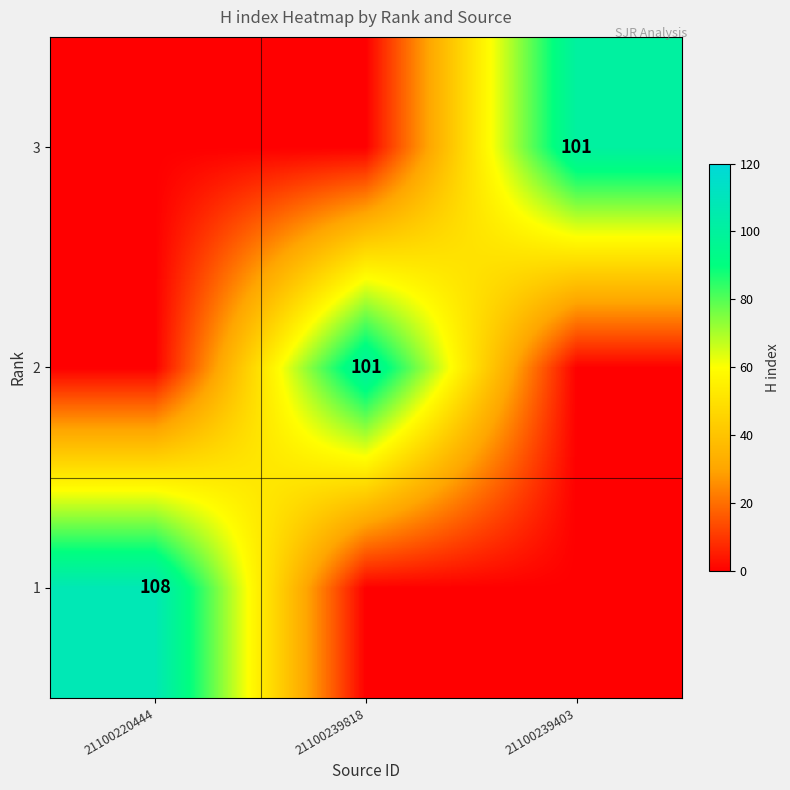

How many distinct data groups are displayed?

3